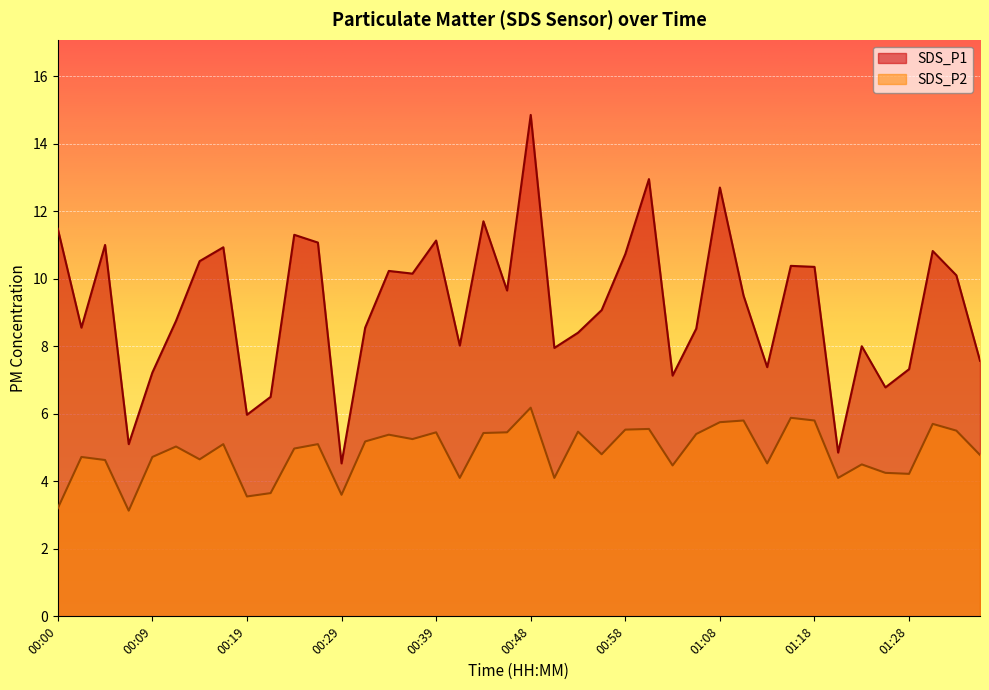

Count the number of categories in the chart.

40